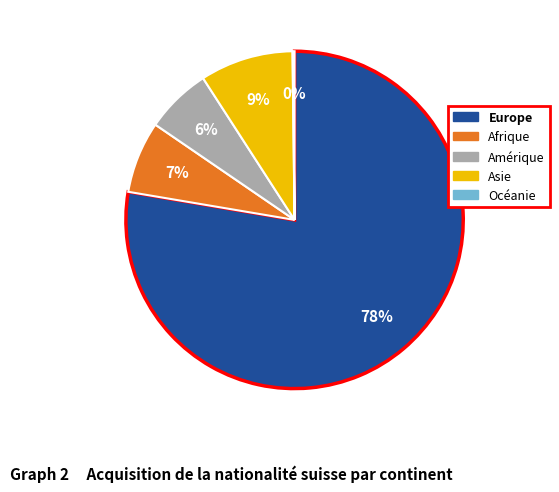

To the nearest percent, what percentage of the pie is Amérique?

6%